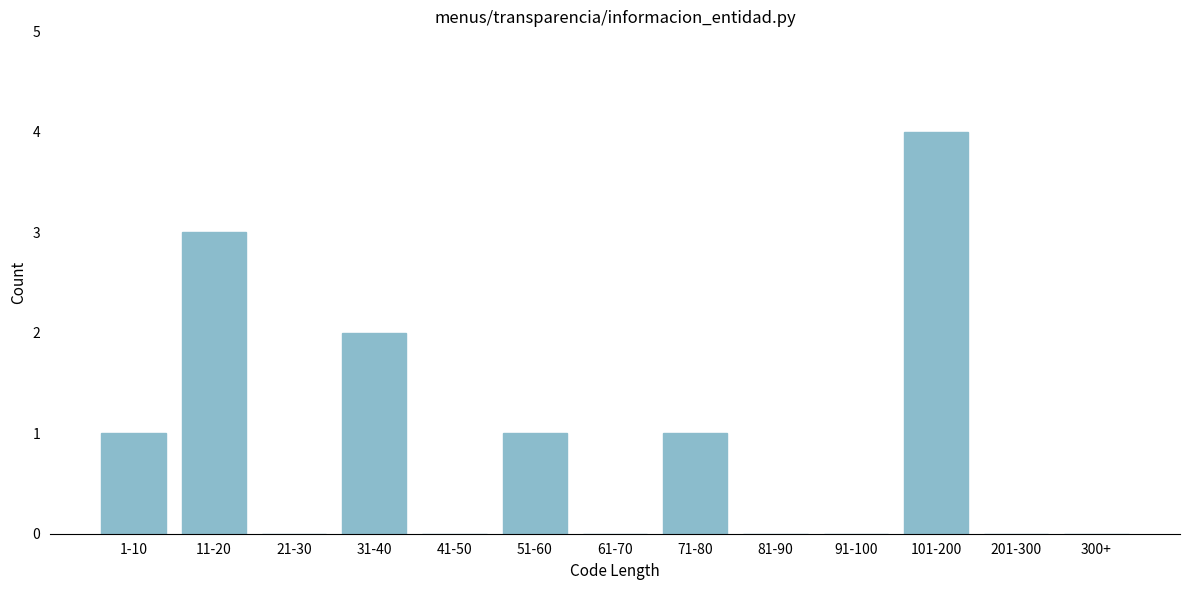

Reading left to right, list all the values displayed in this chart.

1-10=1	11-20=3	21-30=0	31-40=2	41-50=0	51-60=1	61-70=0	71-80=1	81-90=0	91-100=0	101-200=4	201-300=0	300+=0